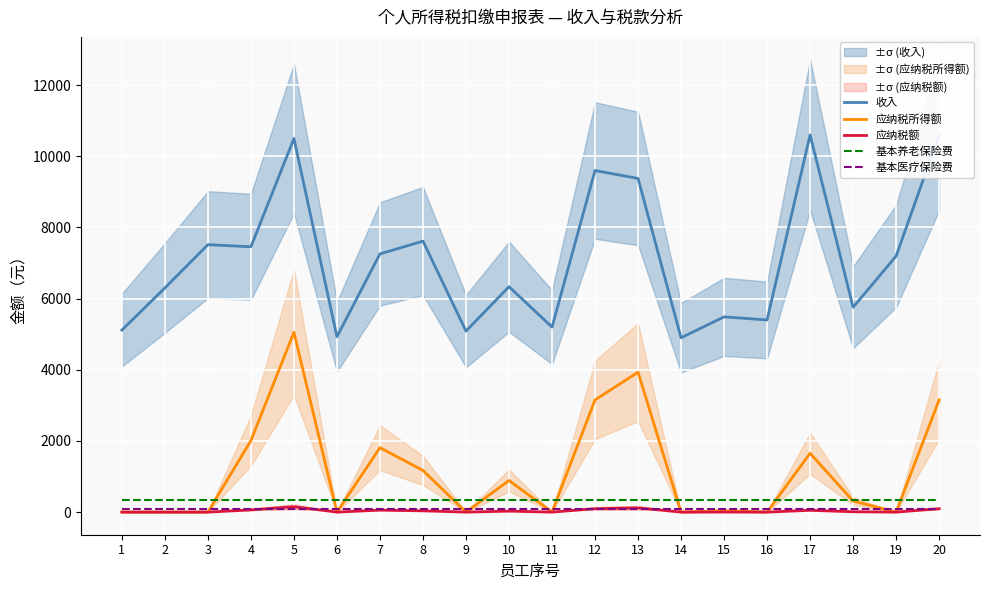

Reading left to right, extract all data points from this chart.

收入: 5116.0	6300.0	7516.0	7457.0	10500.0	4930.0	7257.0	7616.0	5087.0	6335.0	5200.0	9600.0	9377.0	4900.0	5487.0	5400.0	10600.0	5757.0	7195.0	10600.0
应纳税所得额: 0.0	0.0	0.0	2010.8	5053.8	0.0	1810.8	1169.8	0.0	888.8	0.0	3153.8	3930.8	0.0	40.8	0.0	1653.8	310.8	0.0	3153.8
应纳税额: 0.0	0.0	0.0	60.3	151.6	0.0	54.3	35.1	0.0	26.7	0.0	94.6	117.9	0.0	1.2	0.0	49.6	9.3	0.0	94.6
基本养老保险费: 340.0	340.0	340.0	340.0	340.0	340.0	340.0	340.0	340.0	340.0	340.0	340.0	340.0	340.0	340.0	340.0	340.0	340.0	340.0	340.0
基本医疗保险费: 85.0	85.0	85.0	85.0	85.0	85.0	85.0	85.0	85.0	85.0	85.0	85.0	85.0	85.0	85.0	85.0	85.0	85.0	85.0	85.0